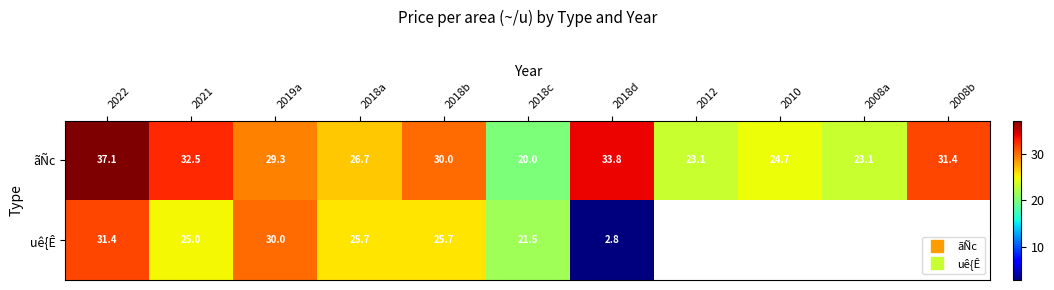

The value of uê{Ê at 2018d is 2.8. True or false?

True